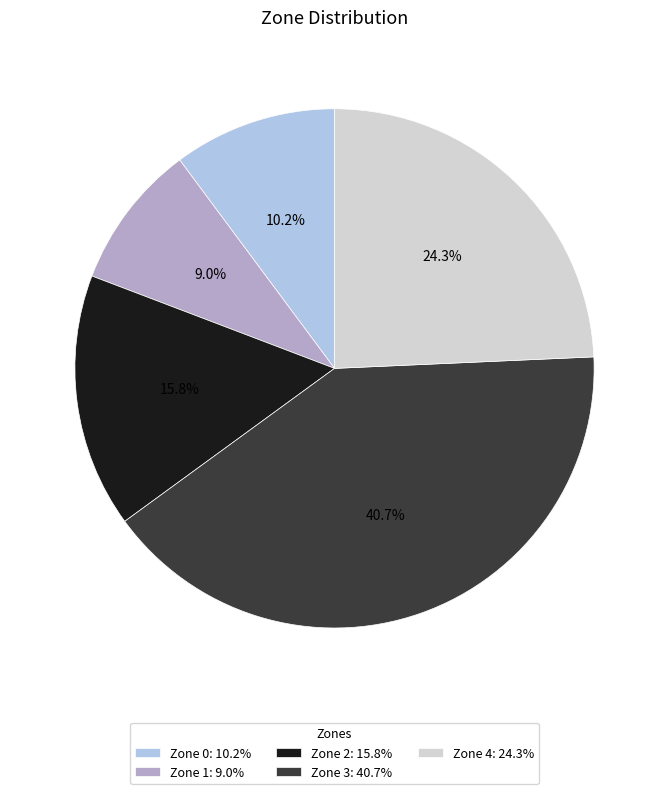

What is the total percentage of Zone 2 and Zone 0?

26.0%